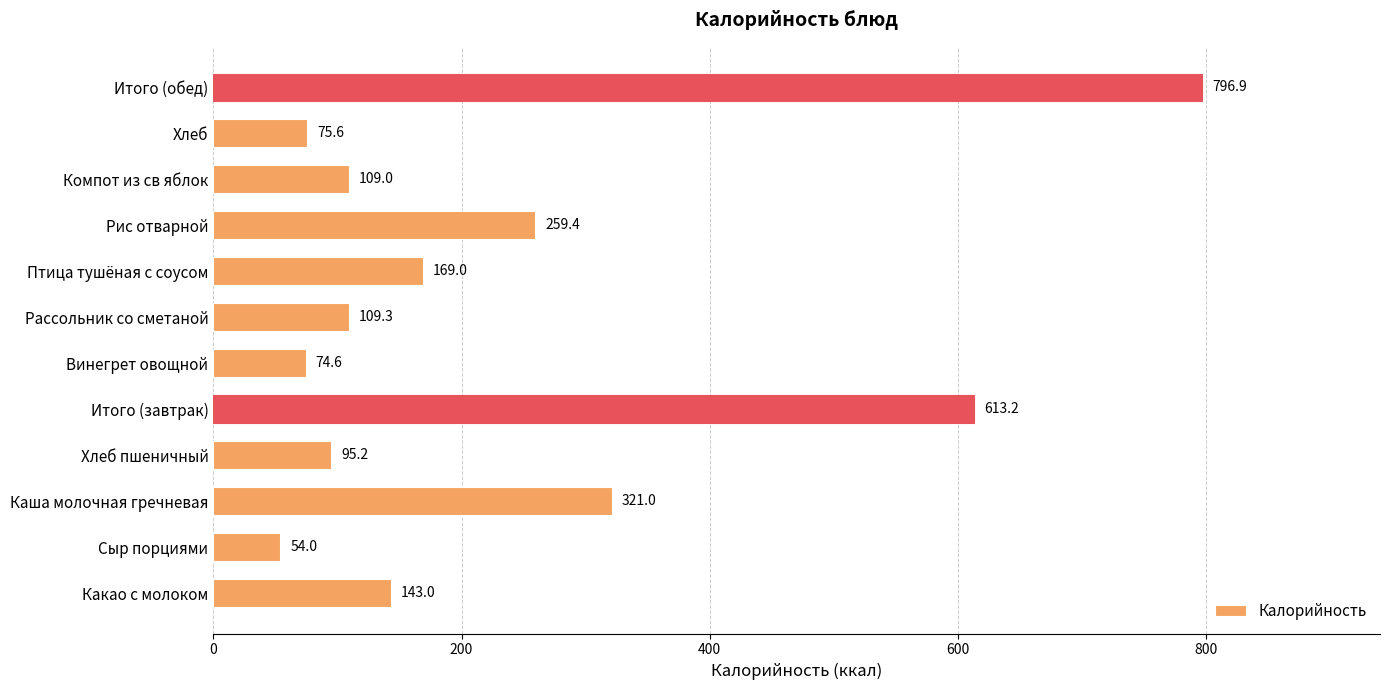

What is the difference between the values at Хлеб пшеничный and Птица тушёная с соусом?

73.8